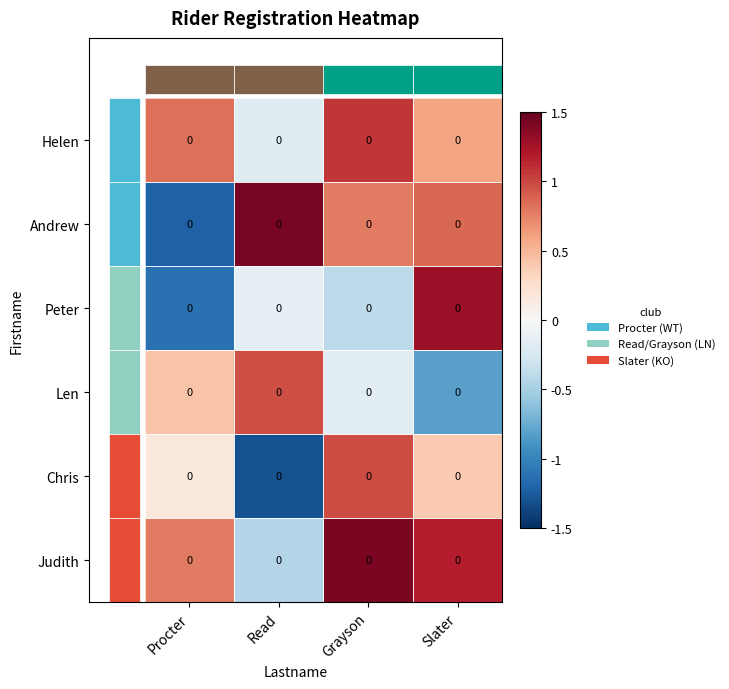

Which has a higher value, Procter or Slater?

Procter